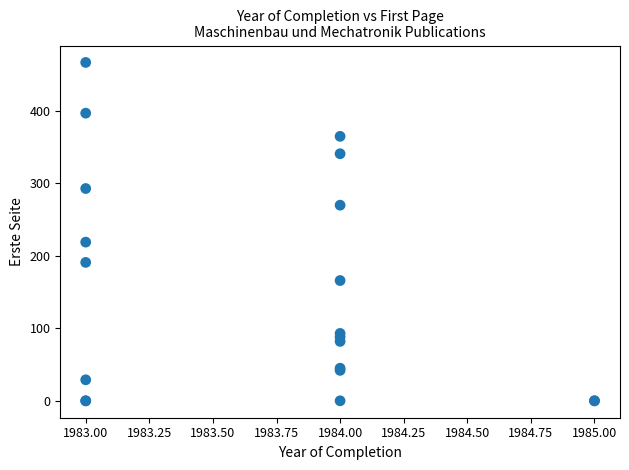

What Y value in the scatter plot is closest to 233?

219